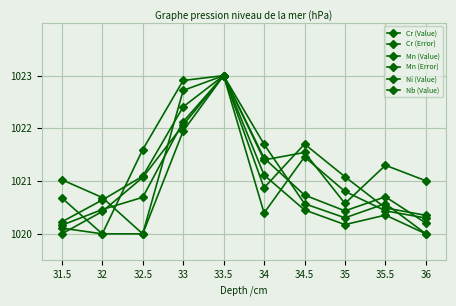

Is this an area chart (filled region under the line)?

No